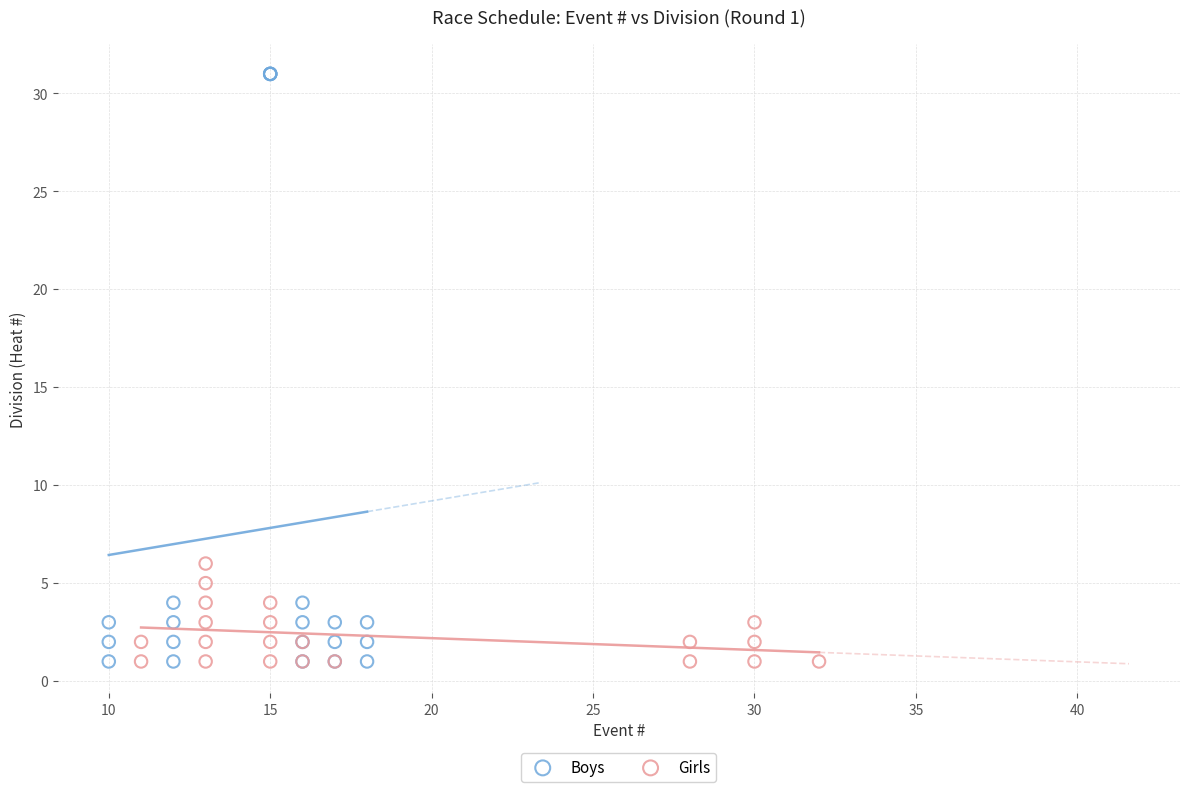

Which series contains the highest Y value?

Boys